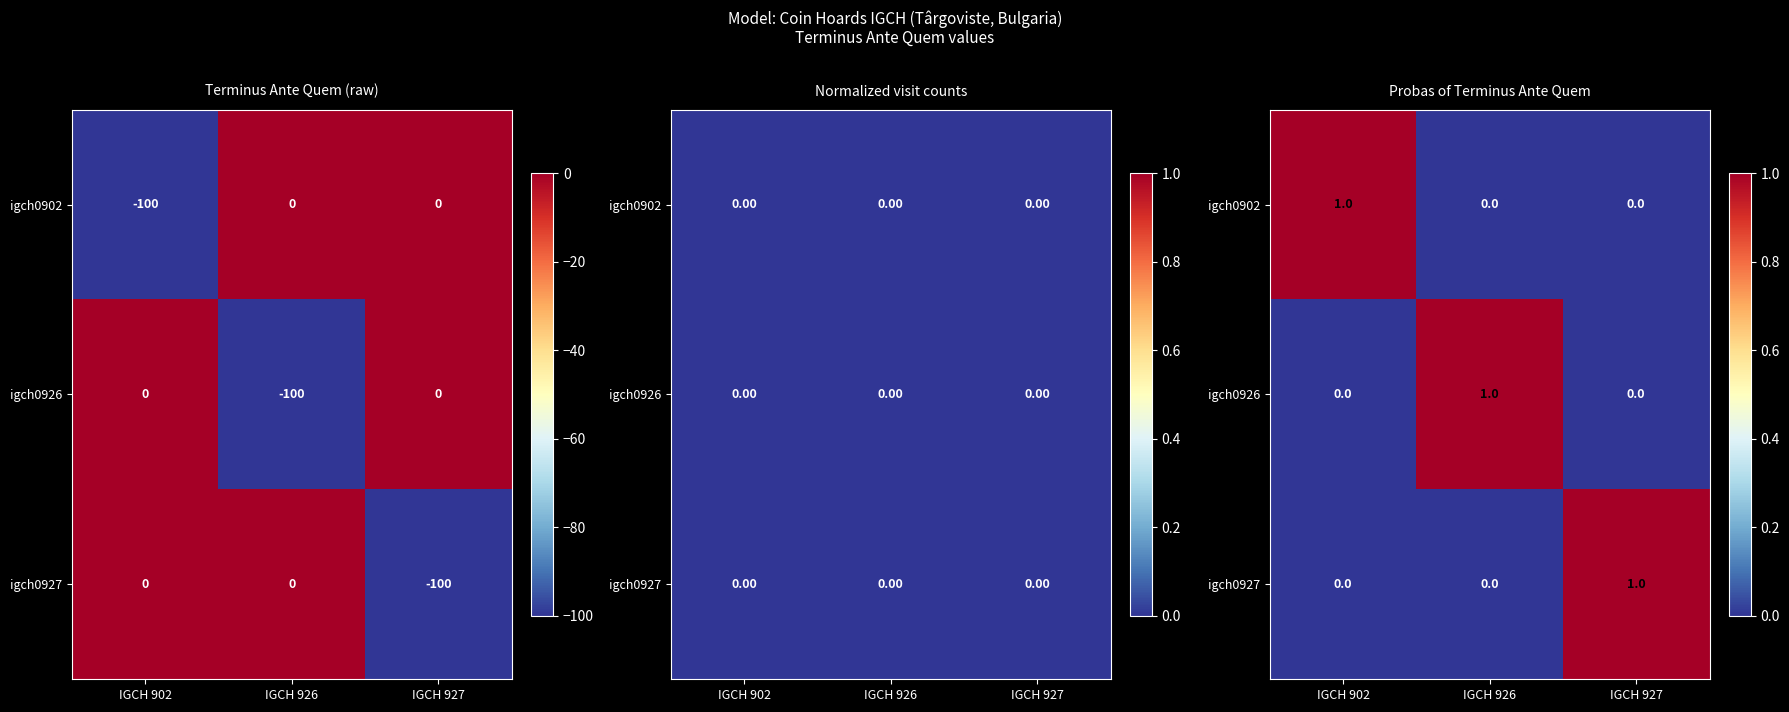

At which label does igch0927 reach its peak?

IGCH 927